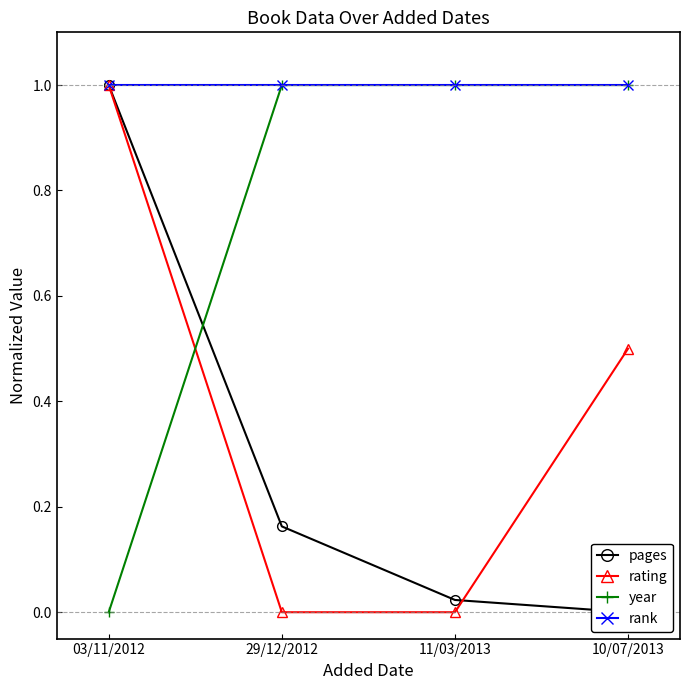

The pages series shows 0.0 at 11/03/2013. True or false?

False